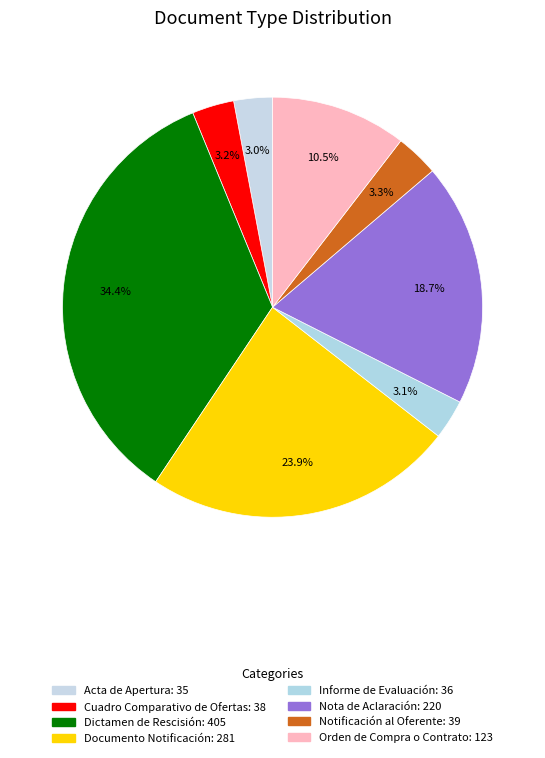

How much of the chart is everything except Documento Notificación?

76.1%